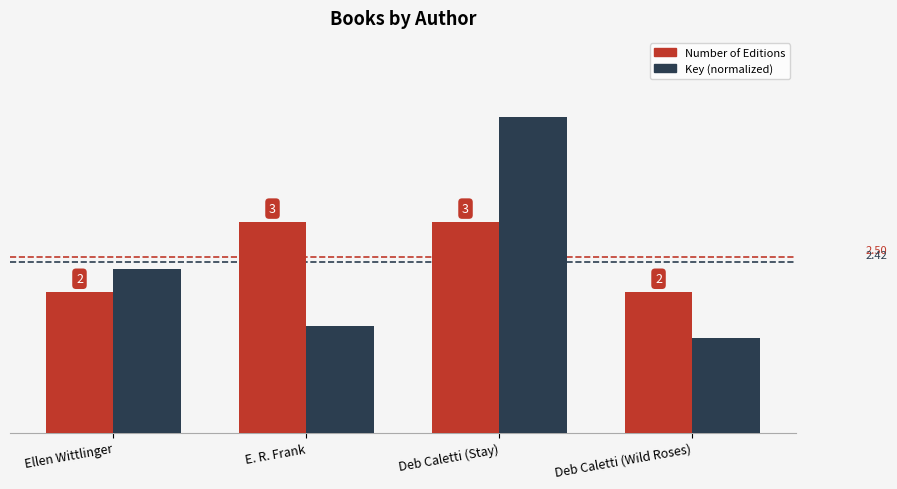

At which category does the chart reach its peak across all series?

Deb Caletti (Stay)